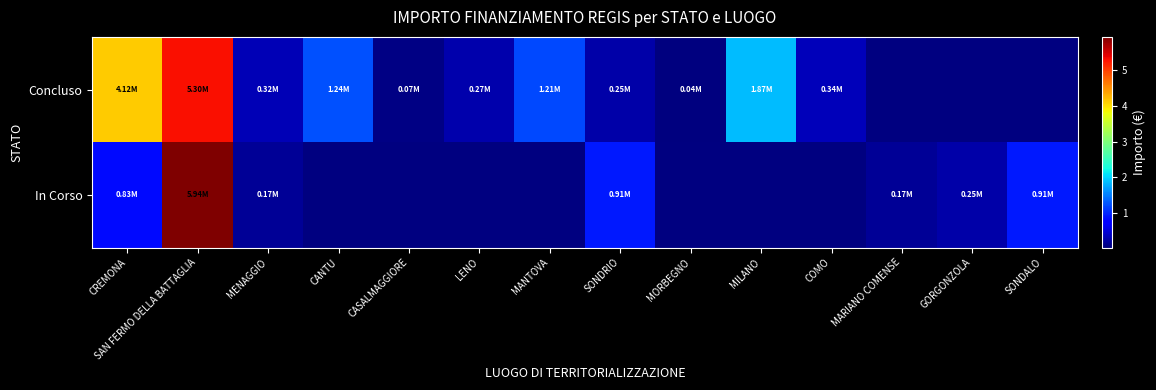

At which label is Concluso closest to 2669807?

MILANO